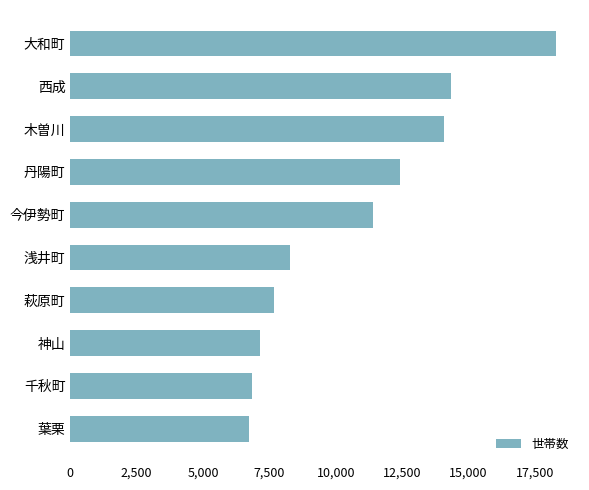

Approximately how many times larger is the value at 神山 compared to 今伊勢町?

0.6